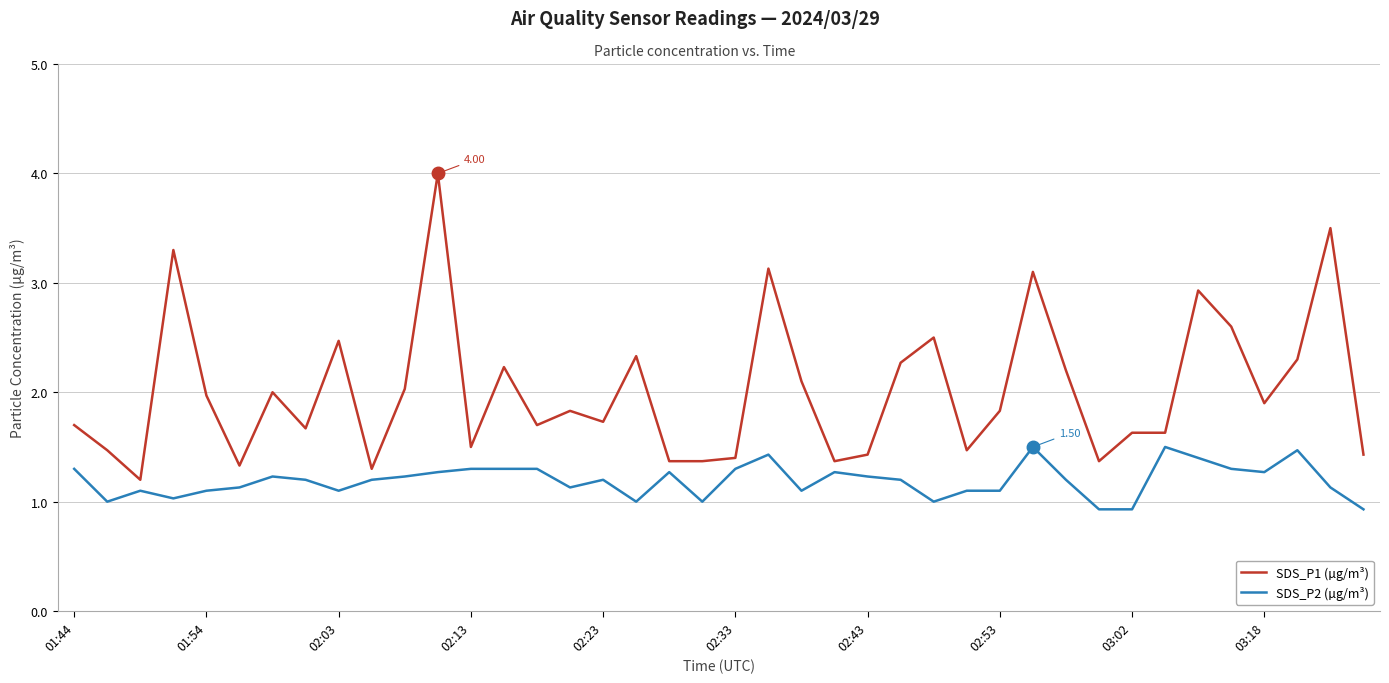

Which series has the largest range (max minus min)?

SDS_P1 (µg/m³)